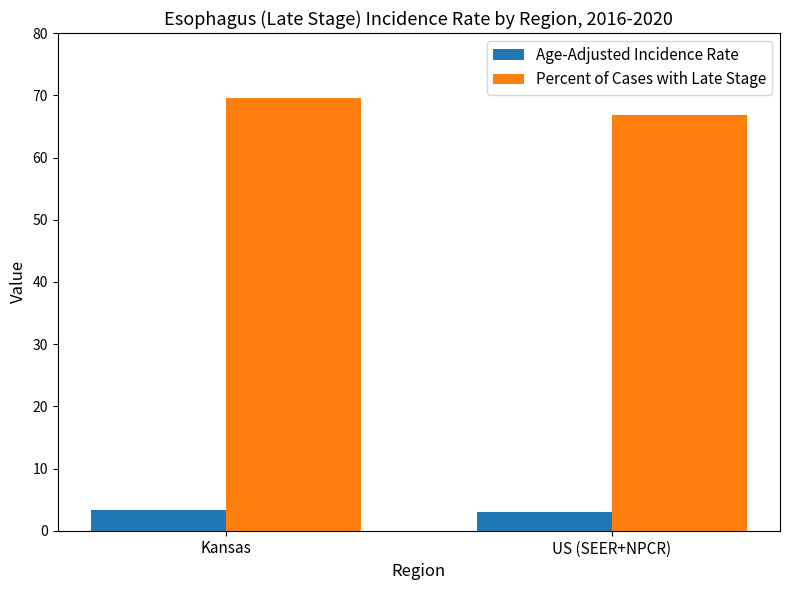

Is it true that Age-Adjusted Incidence Rate equals 5.9 at Kansas?

False